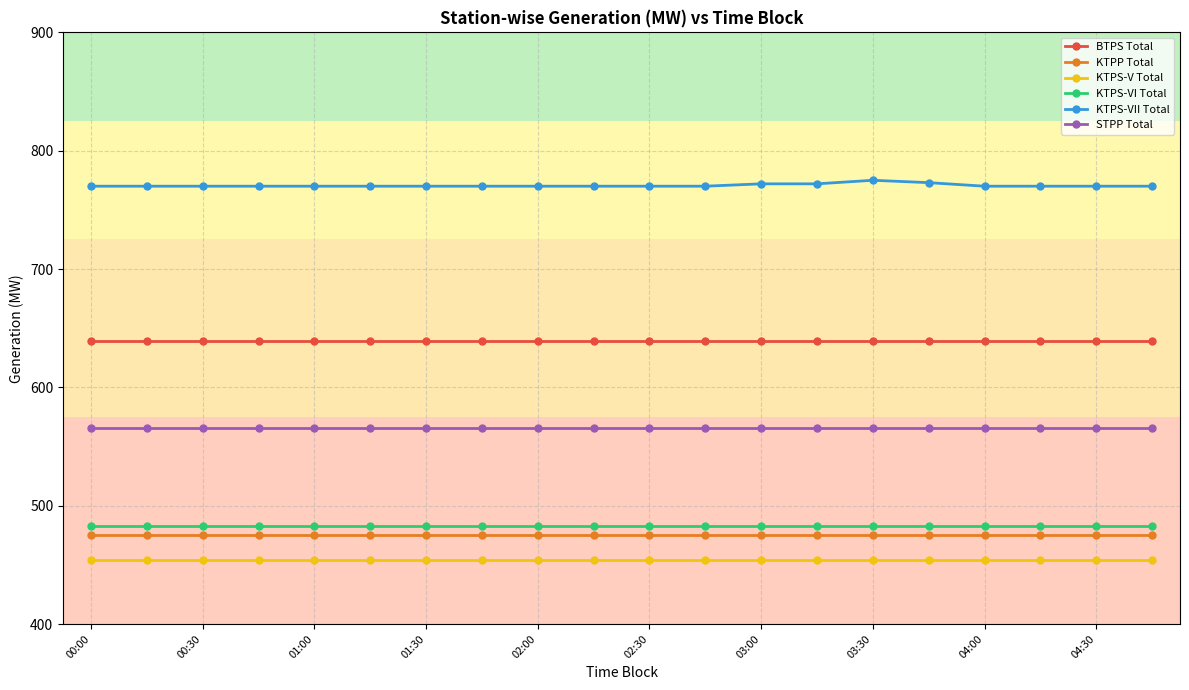

What are all the series names shown in the legend?

BTPS Total, KTPP Total, KTPS-V Total, KTPS-VI Total, KTPS-VII Total, STPP Total